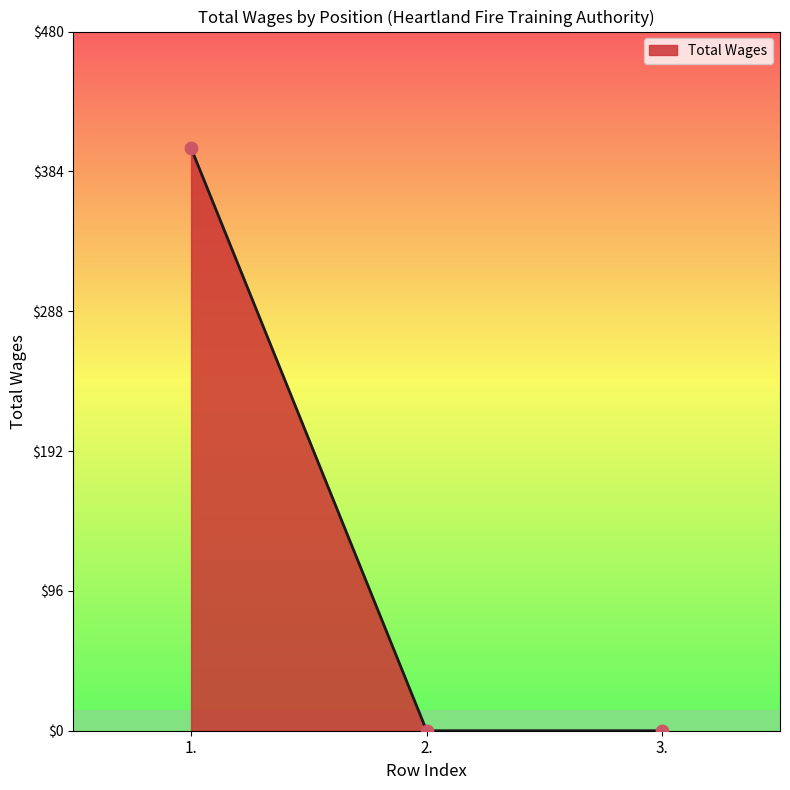

What is the change in value from 1. to 2.?

-400